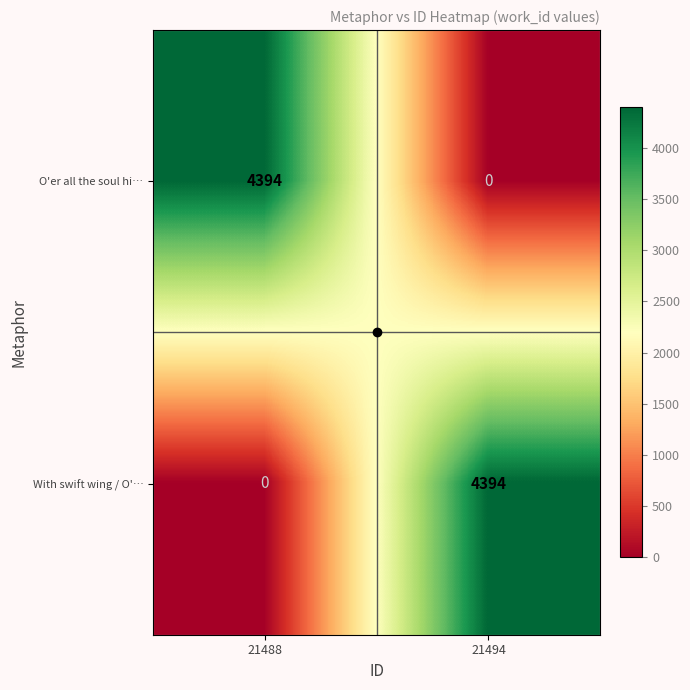

What is the maximum value shown in the chart?

4394